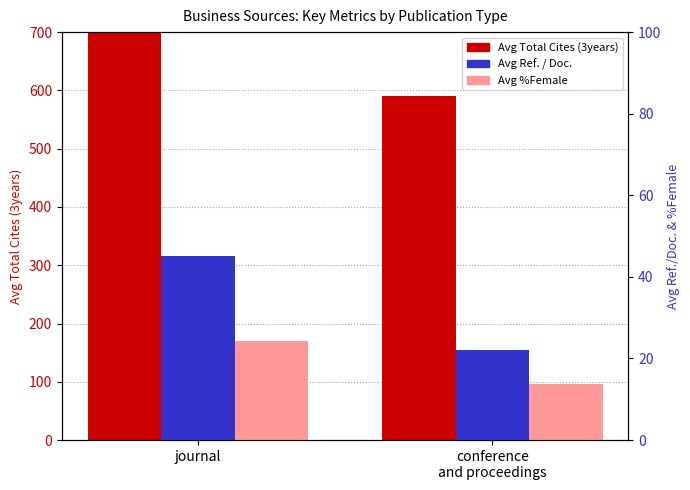

What is the difference between the highest and lowest values at journal?

678.1